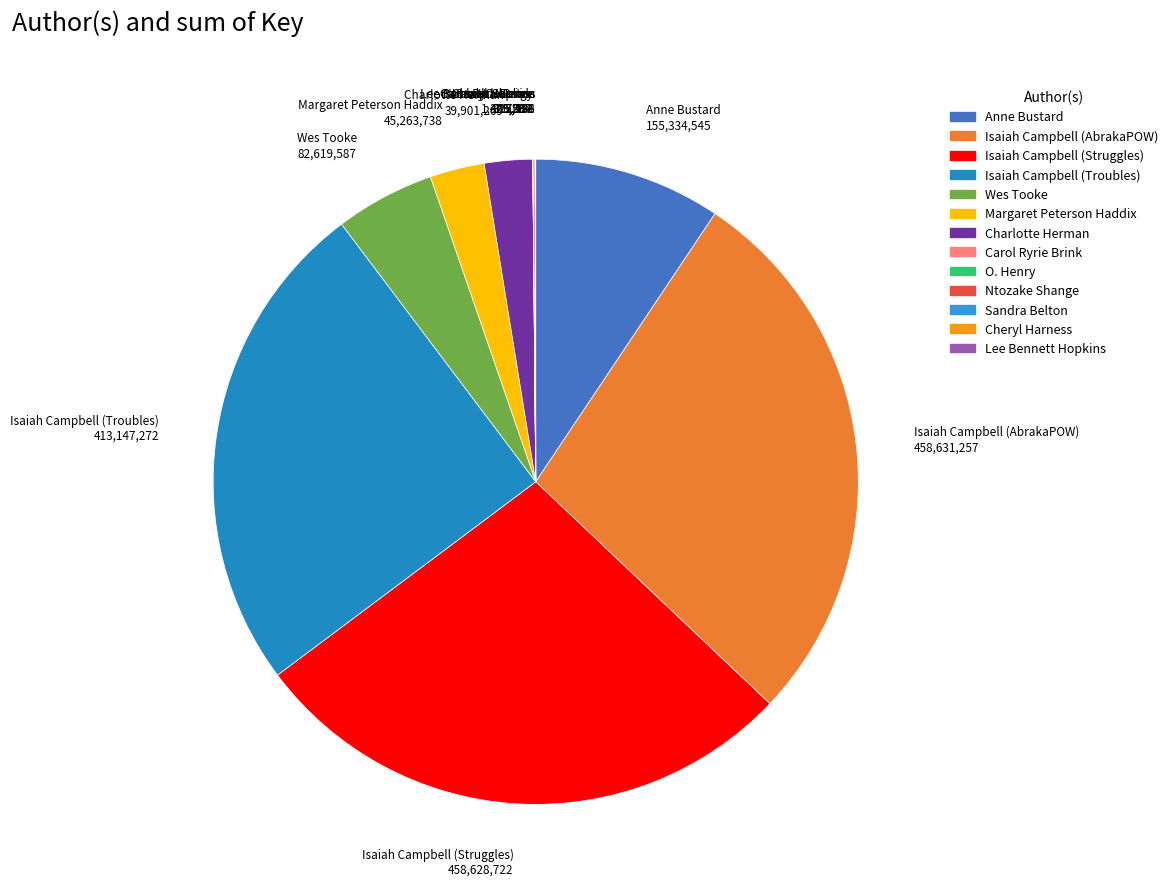

Is it true that Margaret Peterson Haddix is 3% of the pie?

True